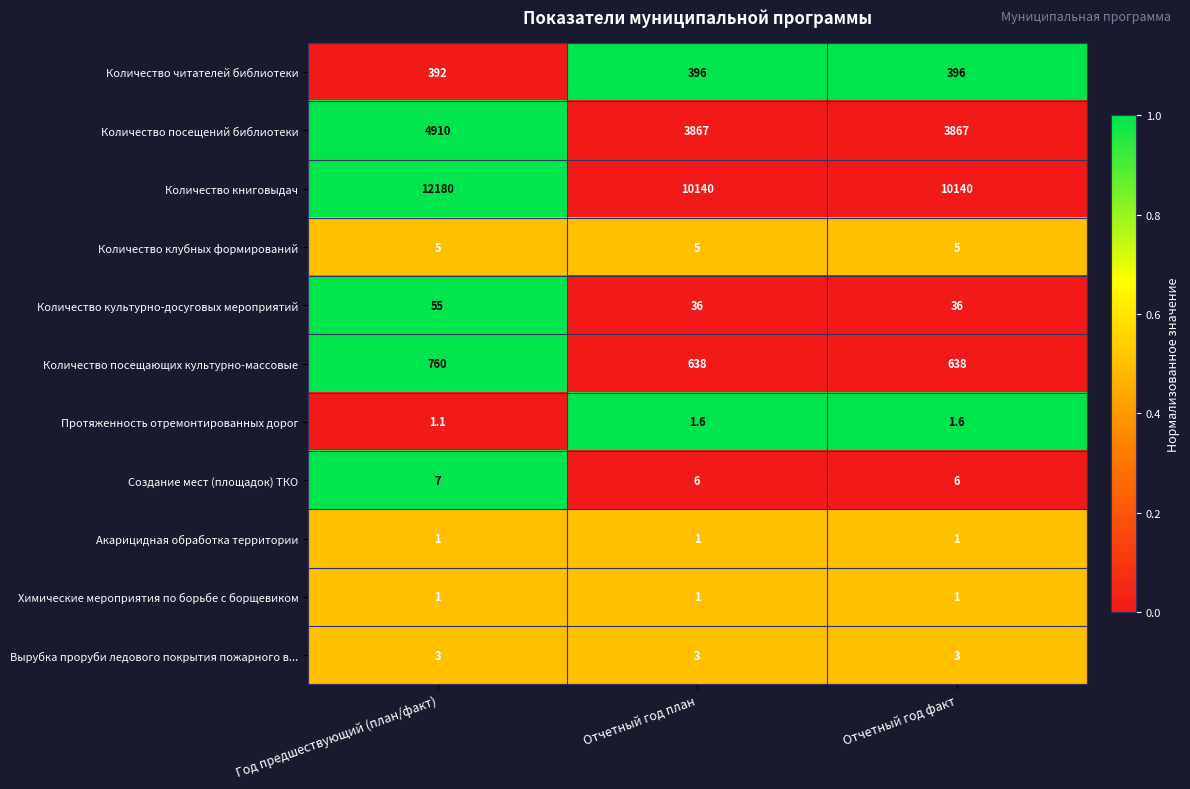

What is the minimum value shown in the chart?

1.0